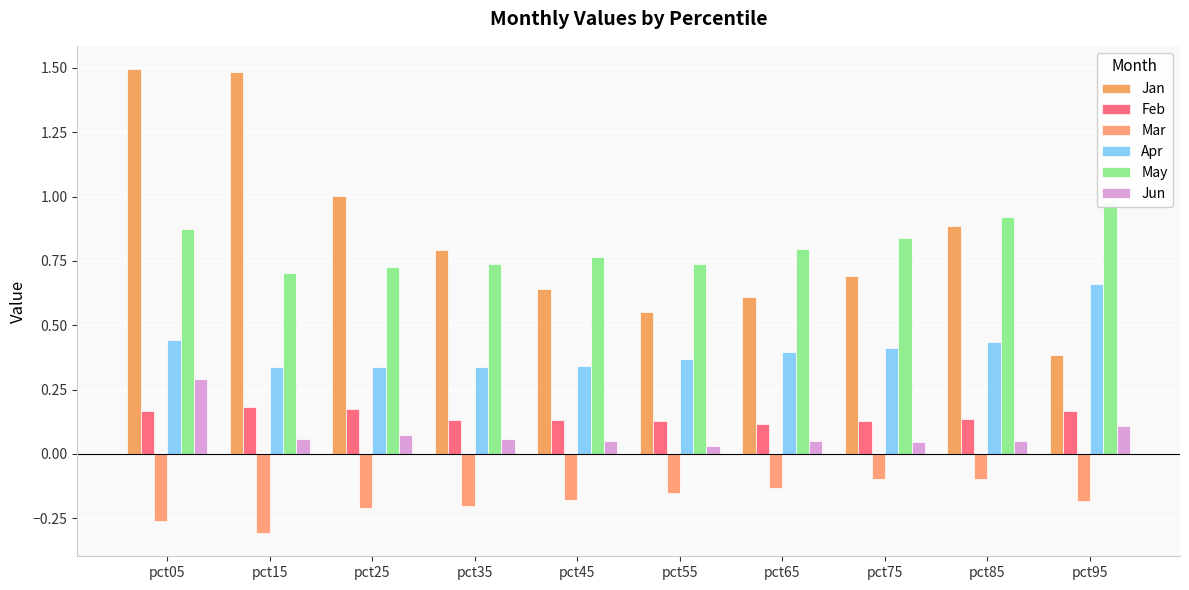

What are all the series names shown in the legend?

Jan, Feb, Mar, Apr, May, Jun